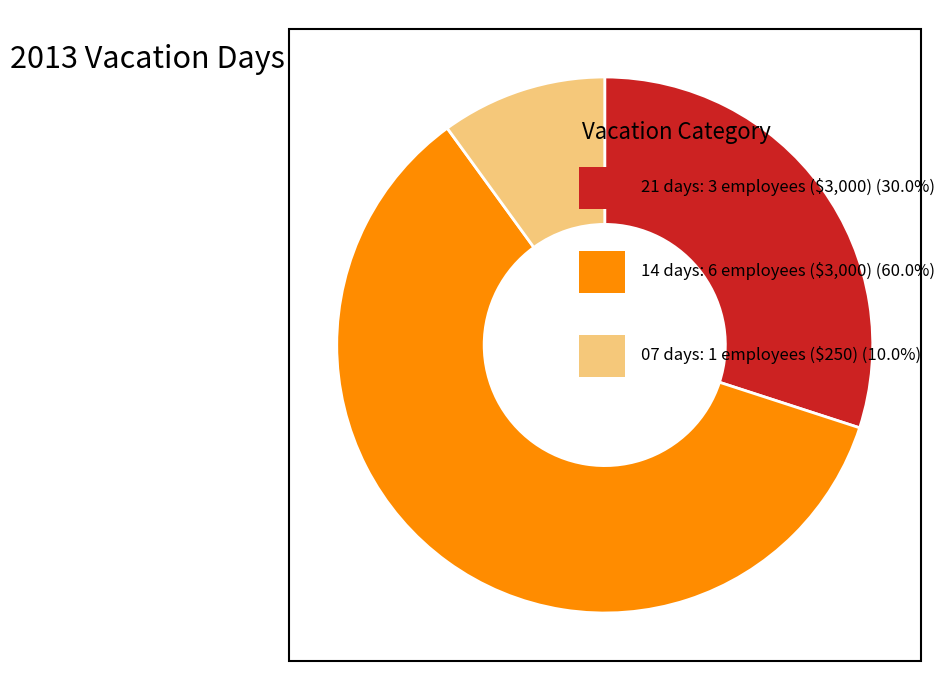

Does any single category account for the majority?

Yes